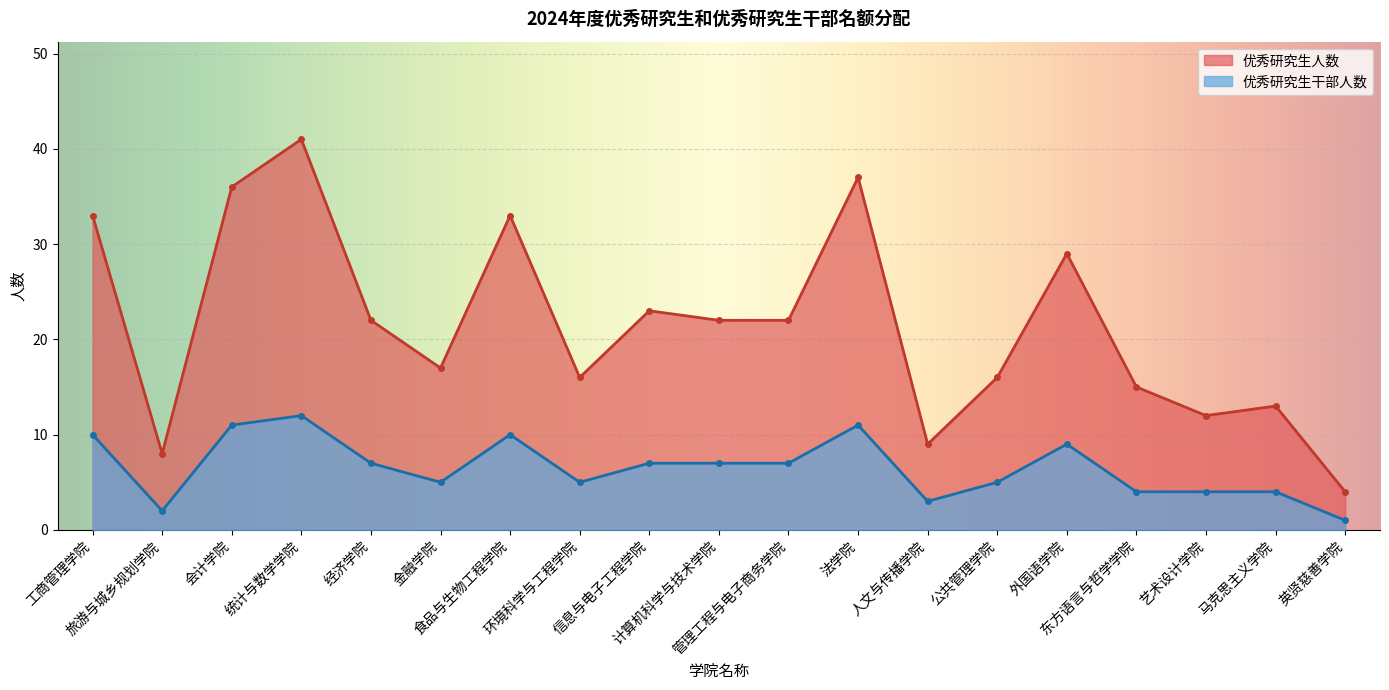

Is it true that 优秀研究生干部人数 equals 4 at 食品与生物工程学院?

False